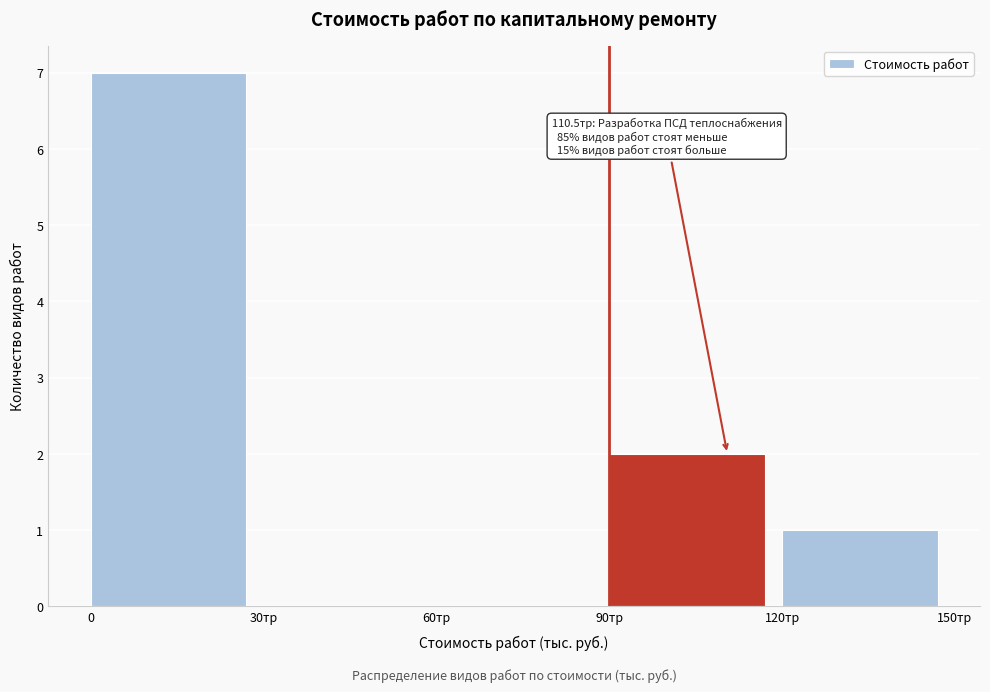

Reading left to right, list all the values displayed in this chart.

0=7	30тр=0	60тр=0	90тр=2	120тр=1